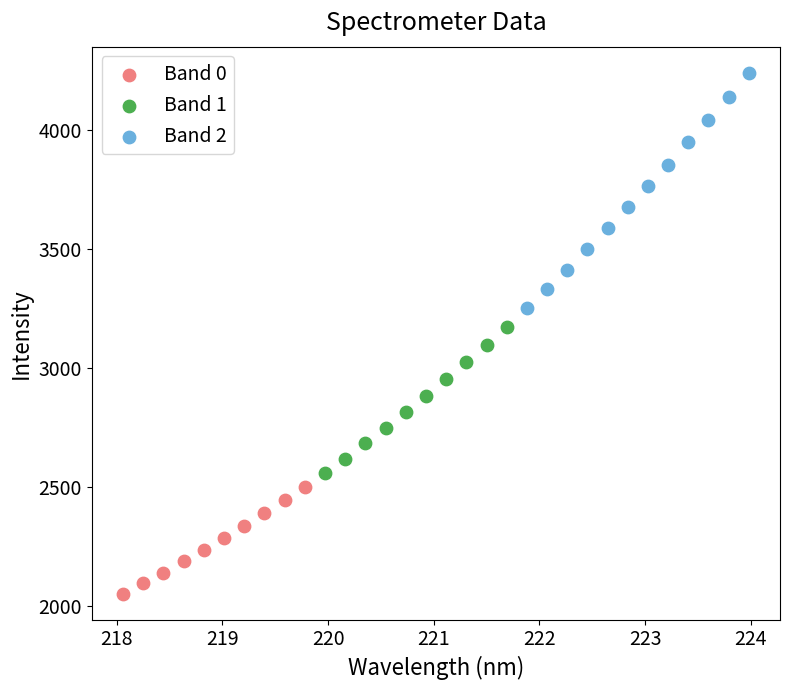

Which series reaches the minimum Y coordinate?

Band 0